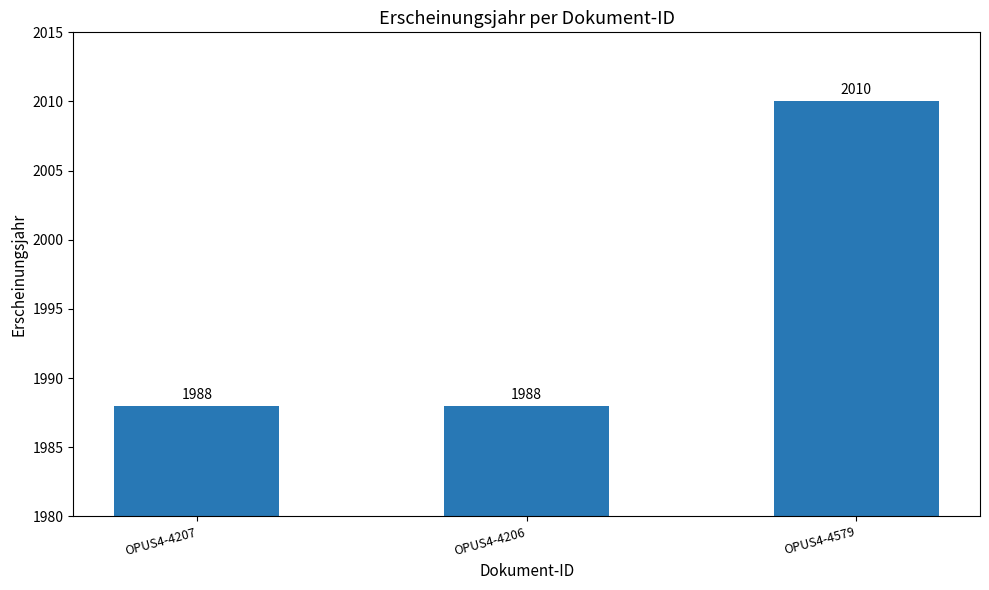

At which category does the chart reach its peak across all series?

OPUS4-4579